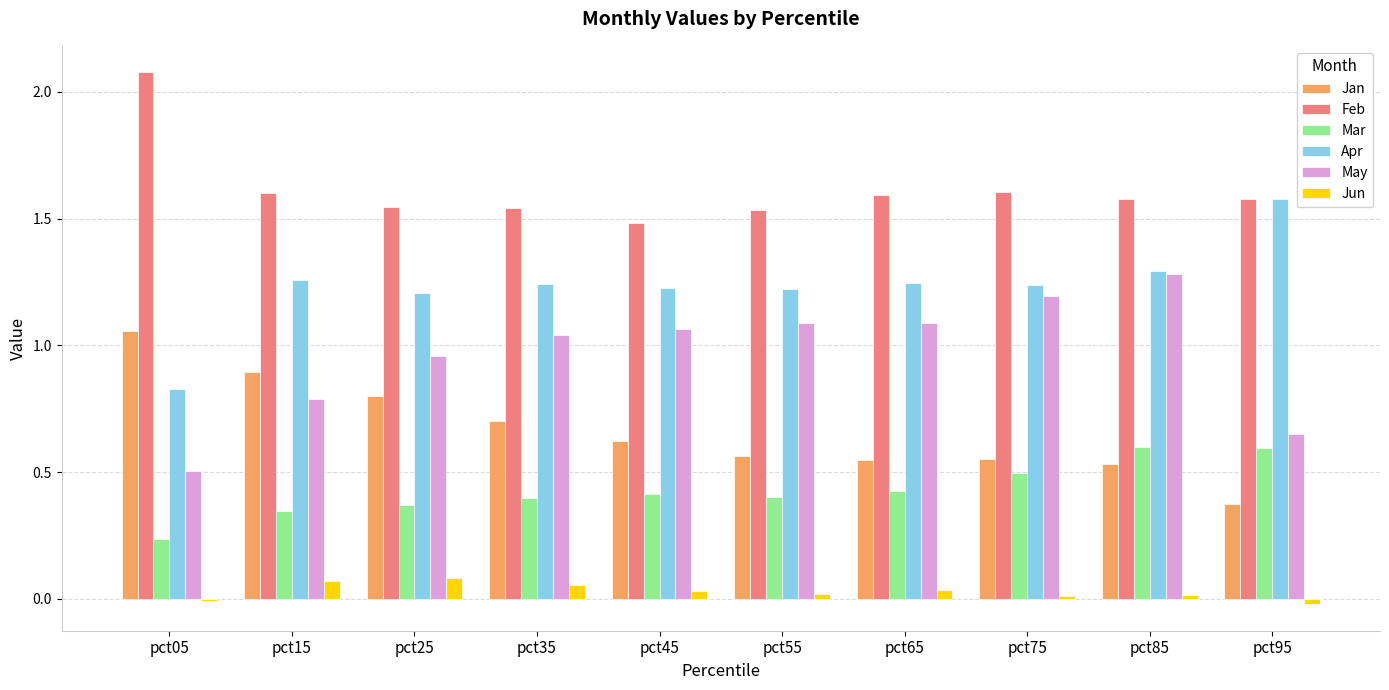

Is the value of Jan at pct75 greater than the value of Apr at pct85?

No